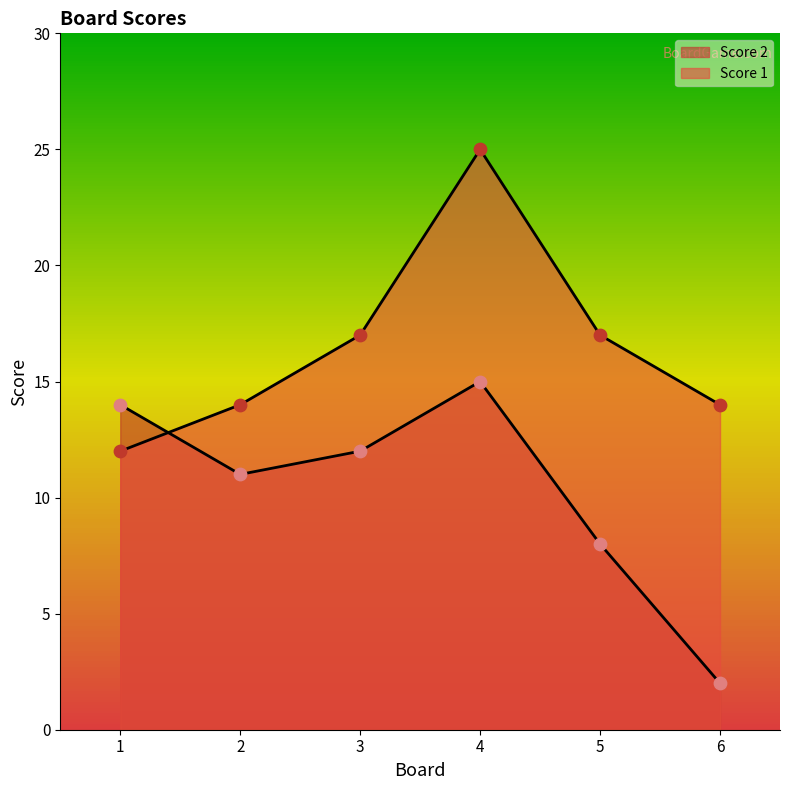

At how many categories does at least one series exceed 16?

3